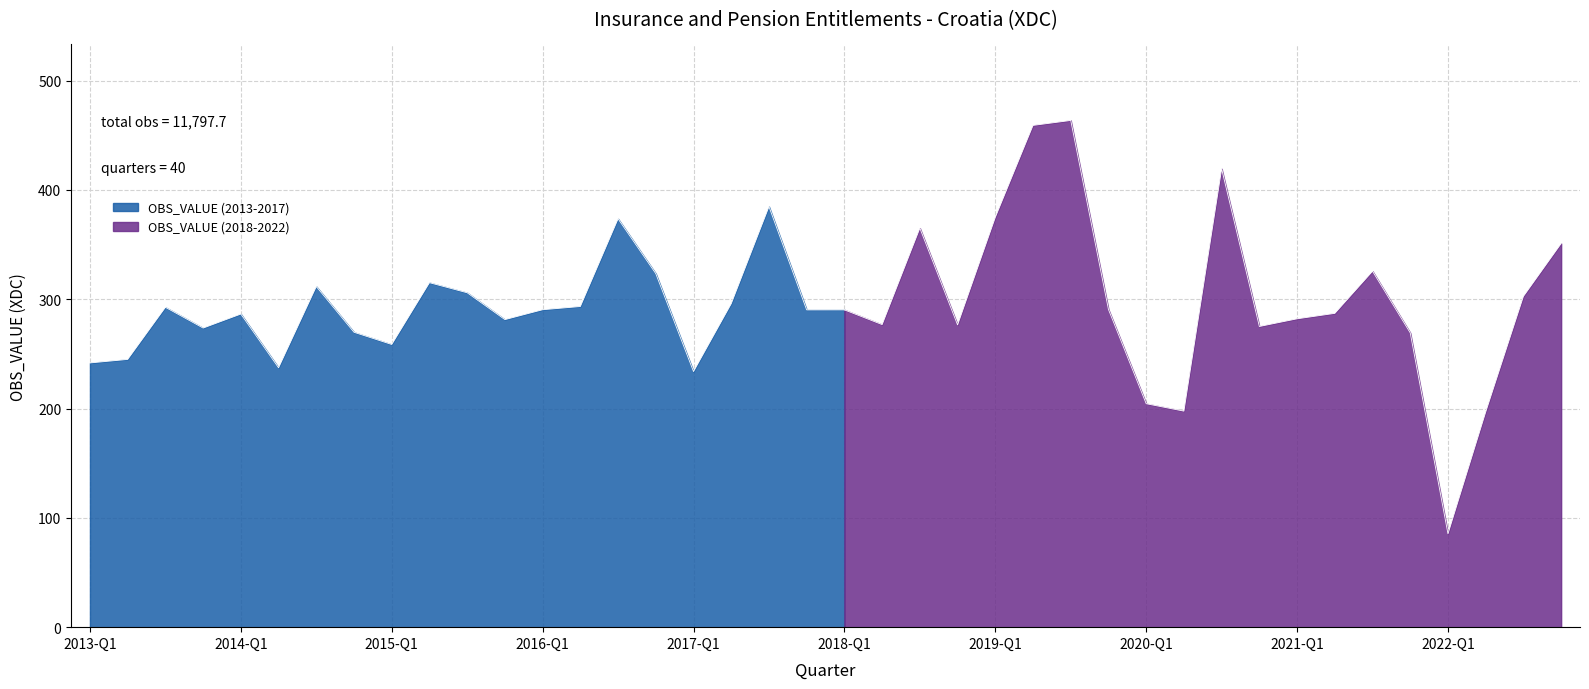

How many values exceed 290?

21